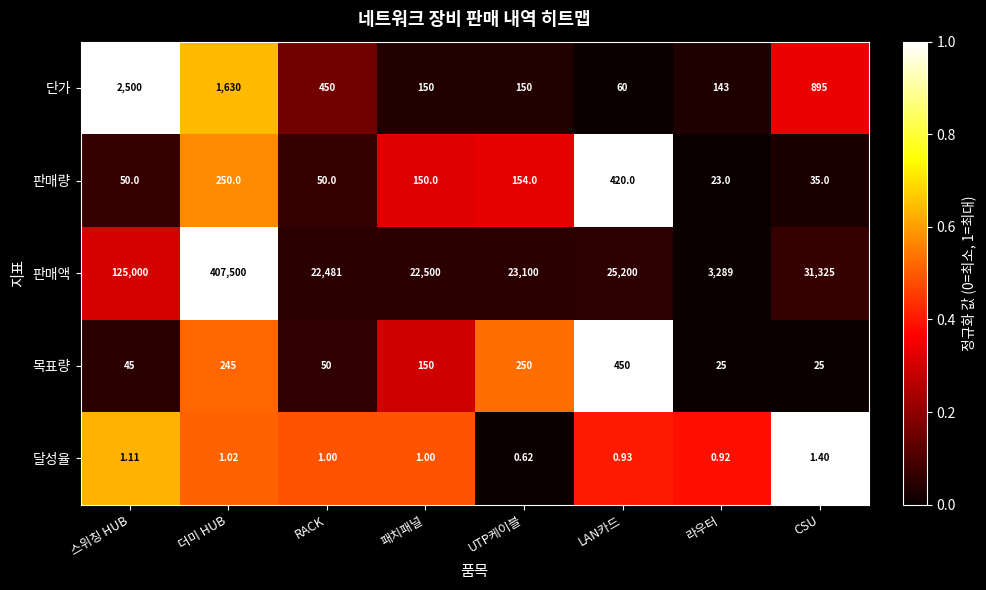

Which series changed the most between 더미 HUB and UTP케이블?

판매액